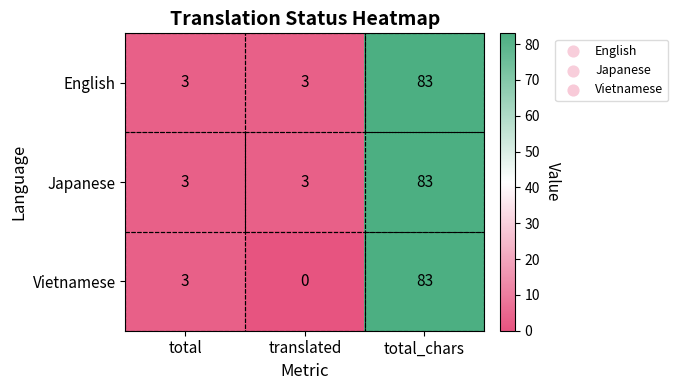

What is the maximum value shown in the chart?

83